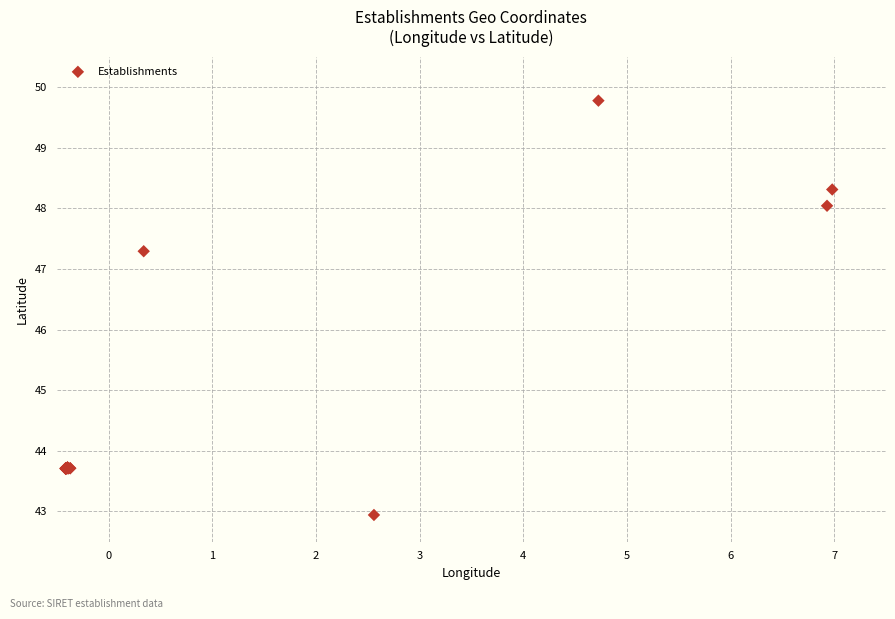

What Y value in the scatter plot is closest to 46?

47.3